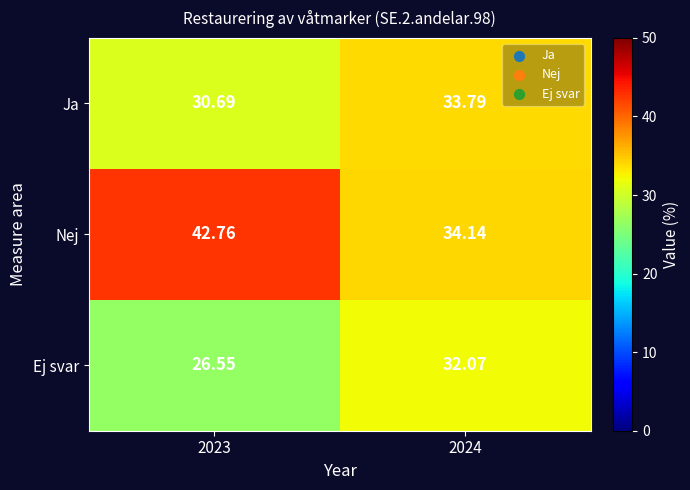

Which series has the largest total across all categories?

Nej